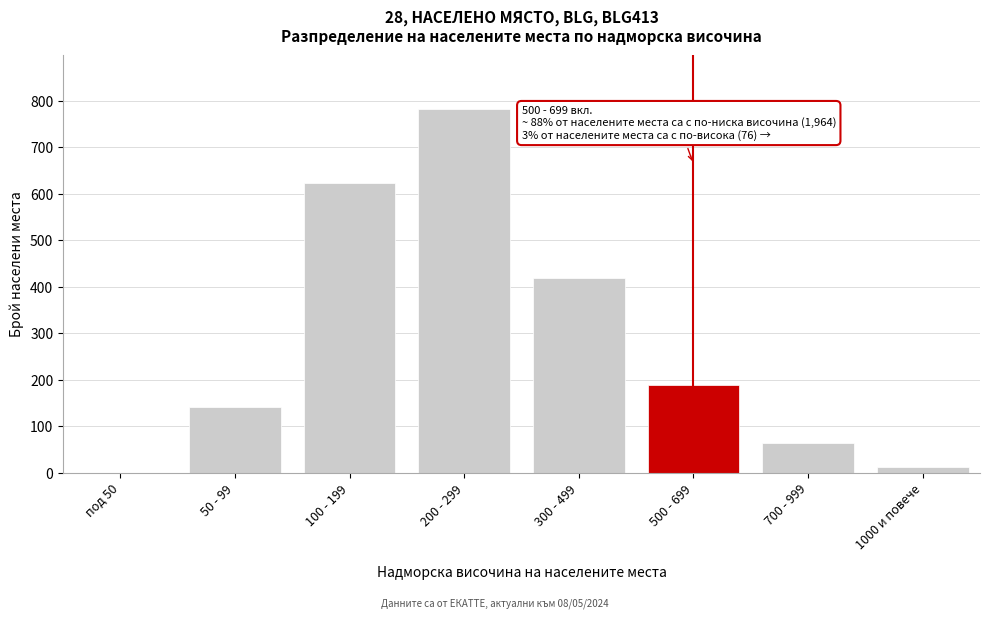

Reading left to right, list all the values displayed in this chart.

под 50=0	50 - 99=142	100 - 199=623	200 - 299=781	300 - 499=418	500 - 699=189	700 - 999=63	1000 и повече=13